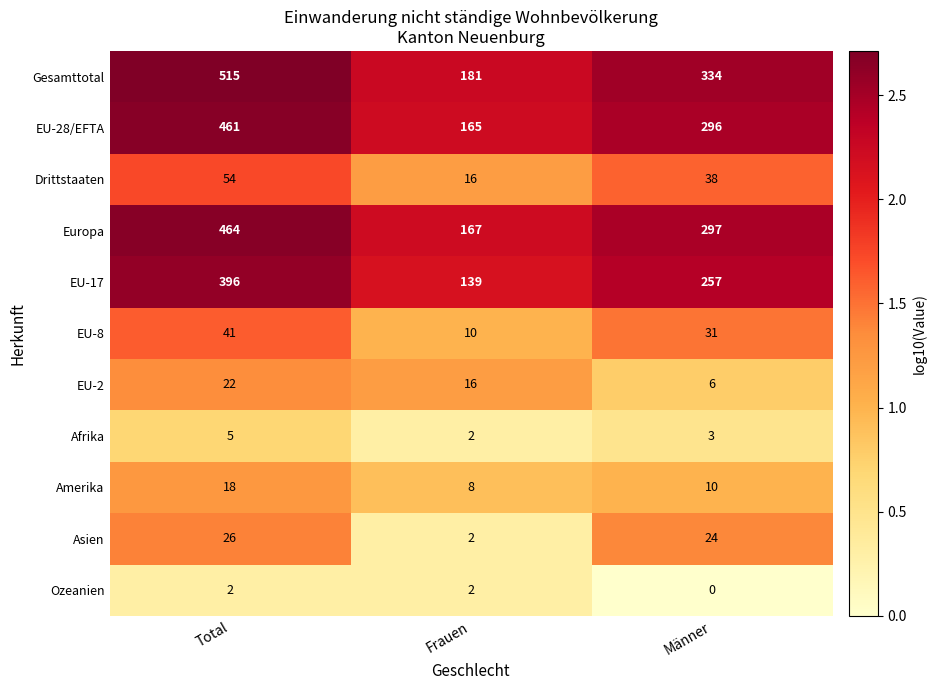

What is the total value across all series at Frauen?

708